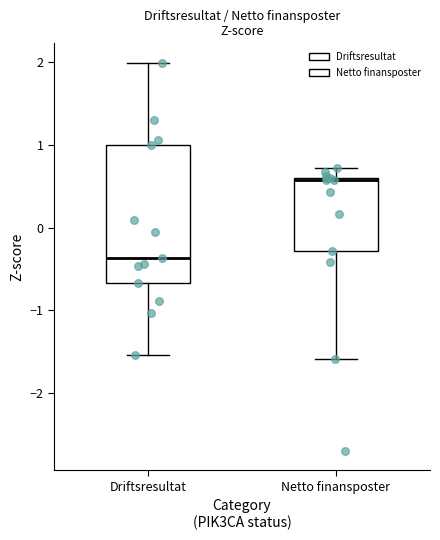

Which box's median line is the lowest?

Driftsresultat